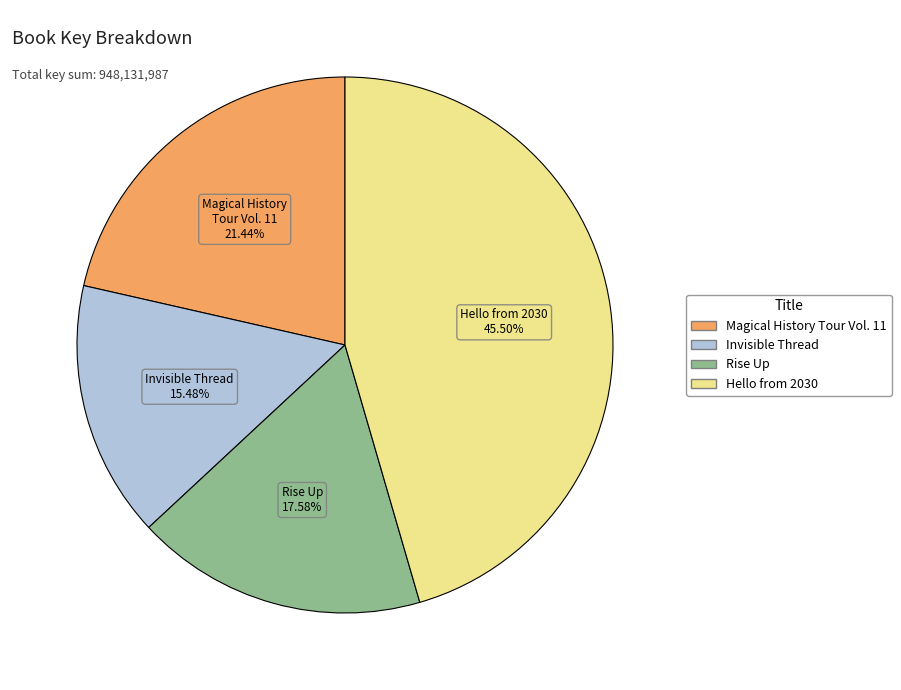

Is there any slice that represents more than half of the pie?

No